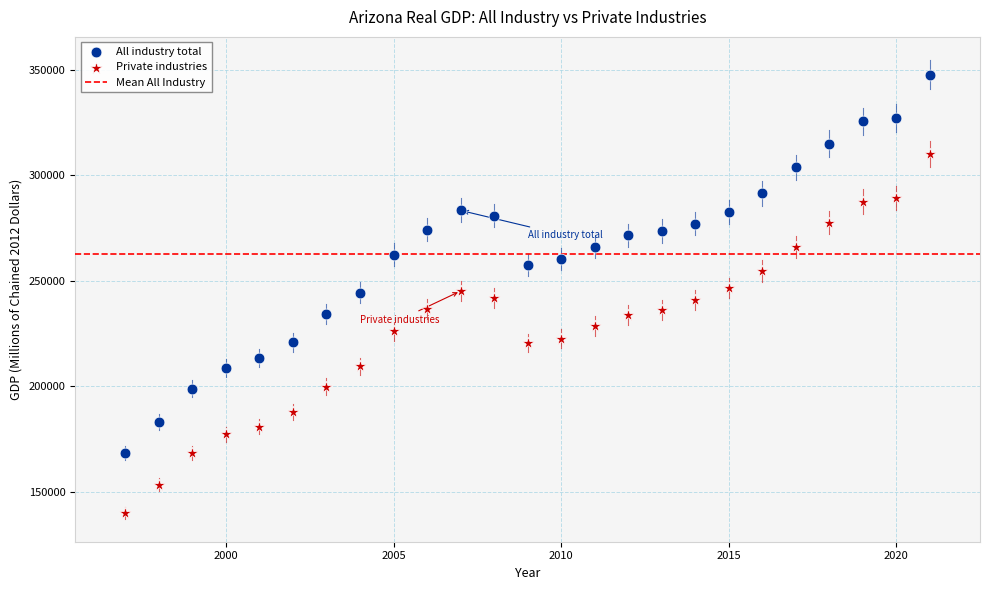

Which series reaches the minimum Y coordinate?

Private industries